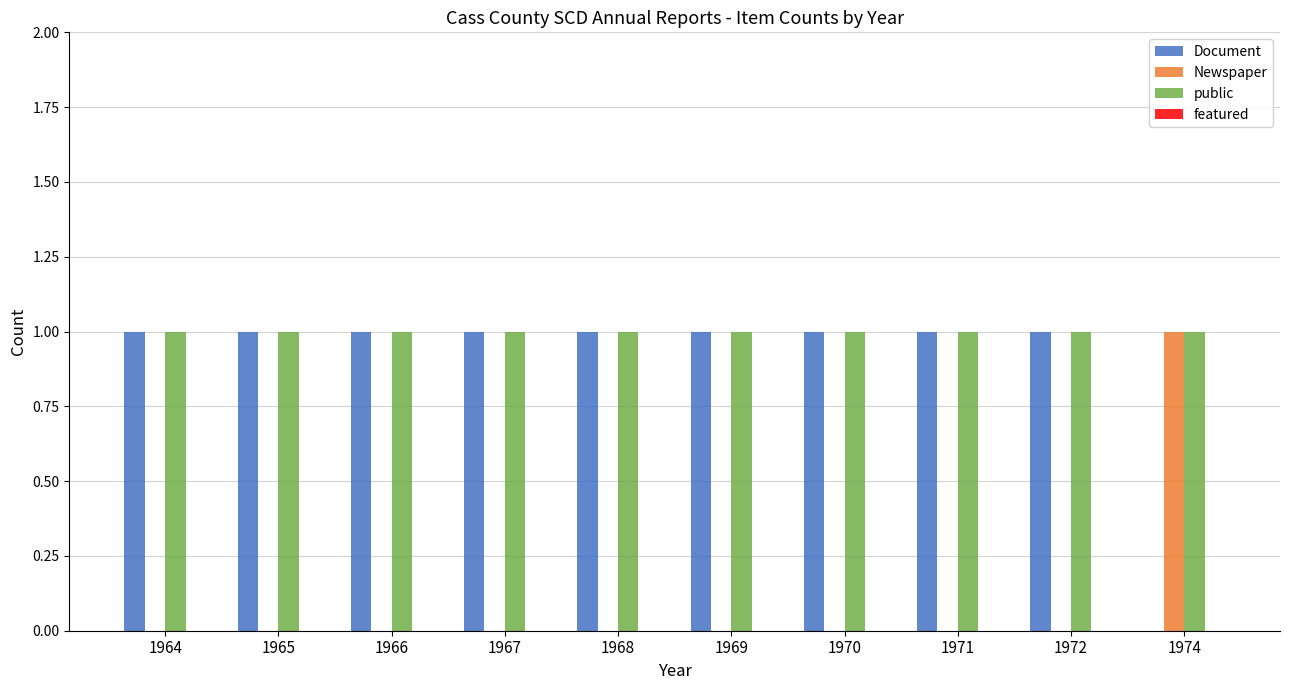

The Newspaper series shows 1 at 1974. True or false?

True